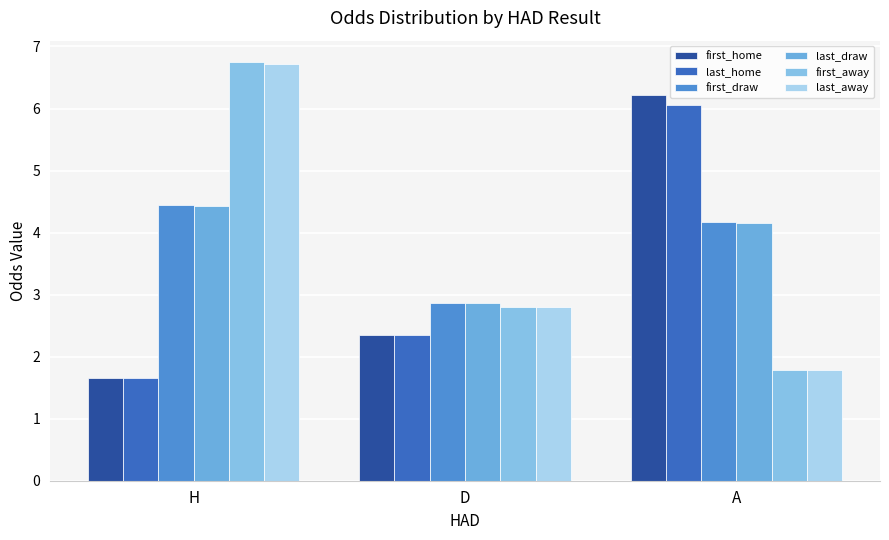

What is the label of the 2nd bar from the right?

D